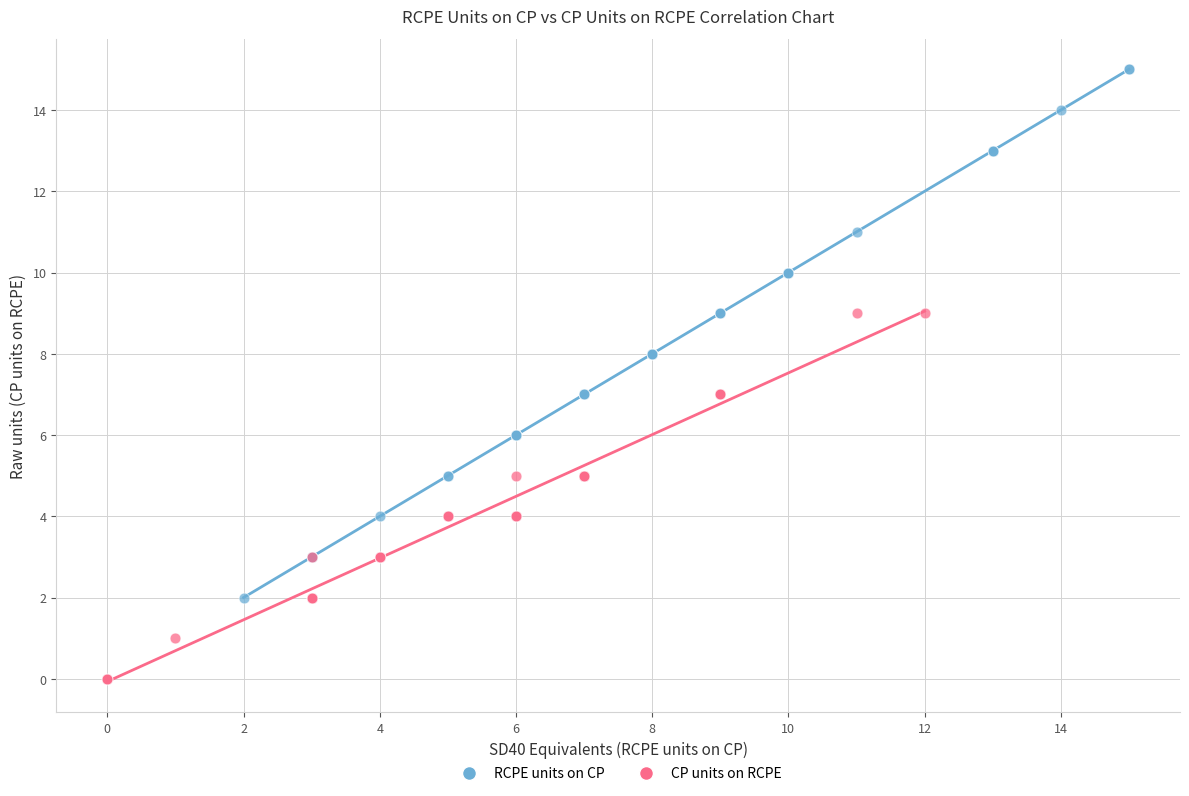

Which series contains the lowest Y value?

CP units on RCPE